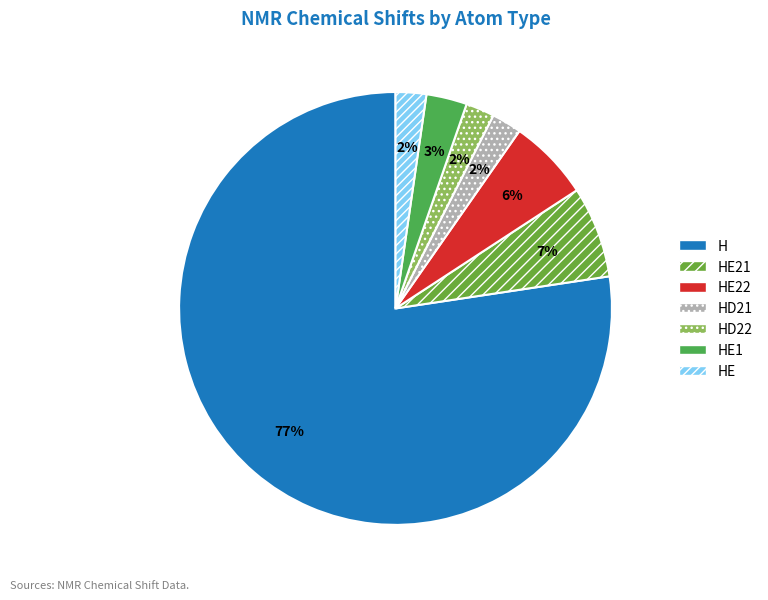

How many segments does this pie chart have?

7